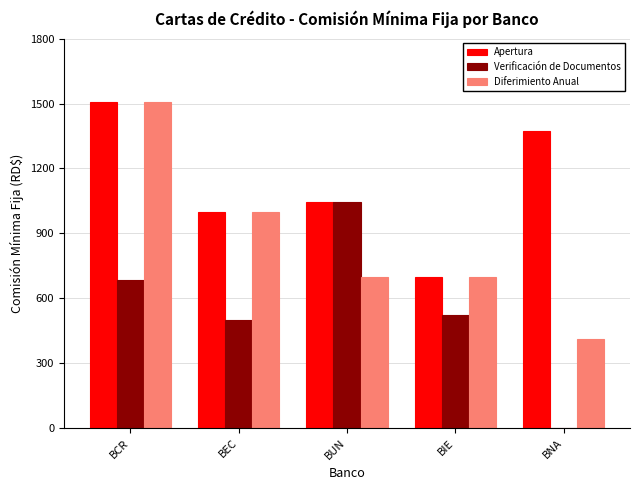

Reading right to left, list all the values displayed in this chart.

Apertura: 1372.0	697.0	1045.5	1000.0	1509.2
Verificación de Documentos: 0.0	522.8	1045.5	500.0	686.0
Diferimiento Anual: 411.6	697.0	697.0	1000.0	1509.2